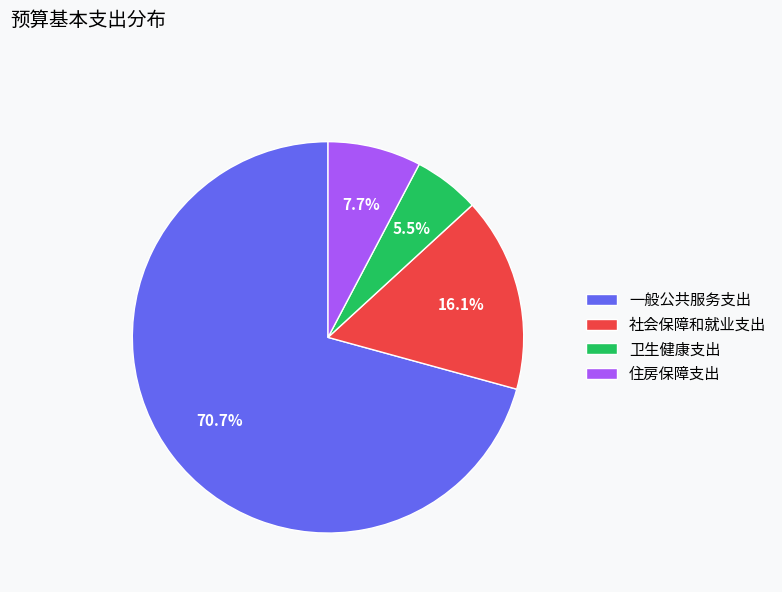

How many slices are in this pie chart?

4